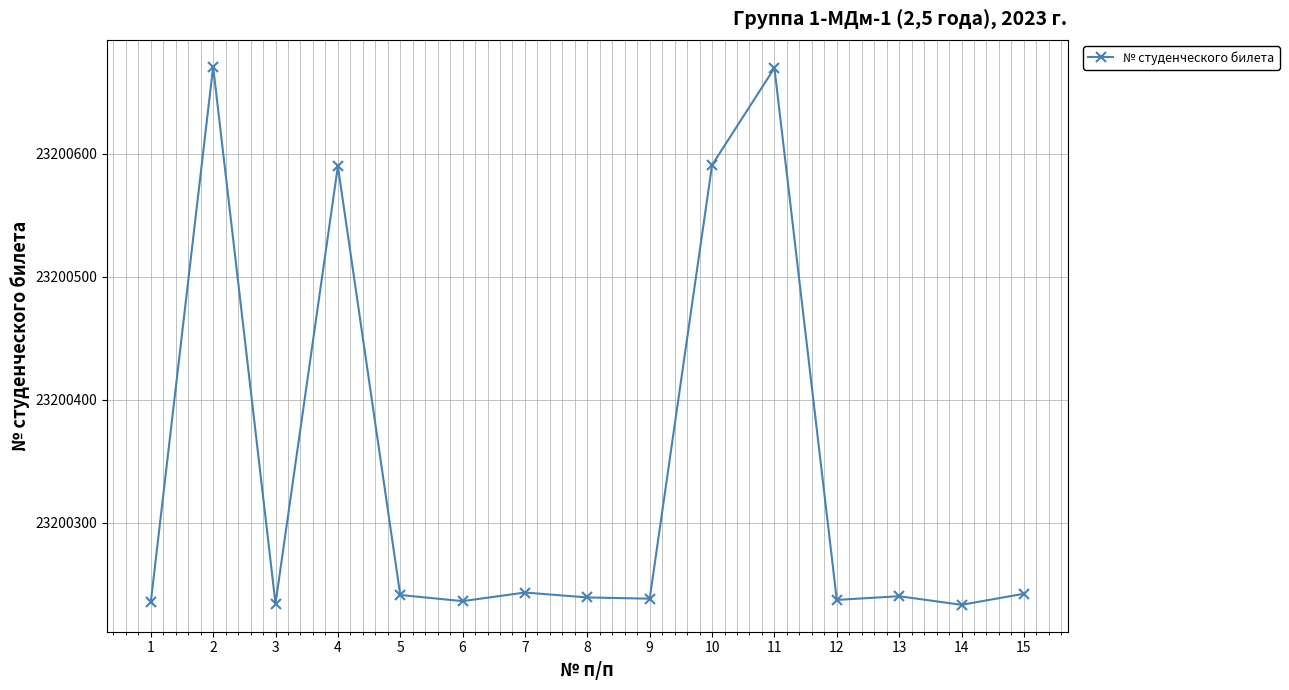

What value does the data have at 3, to the nearest 5?

23200235